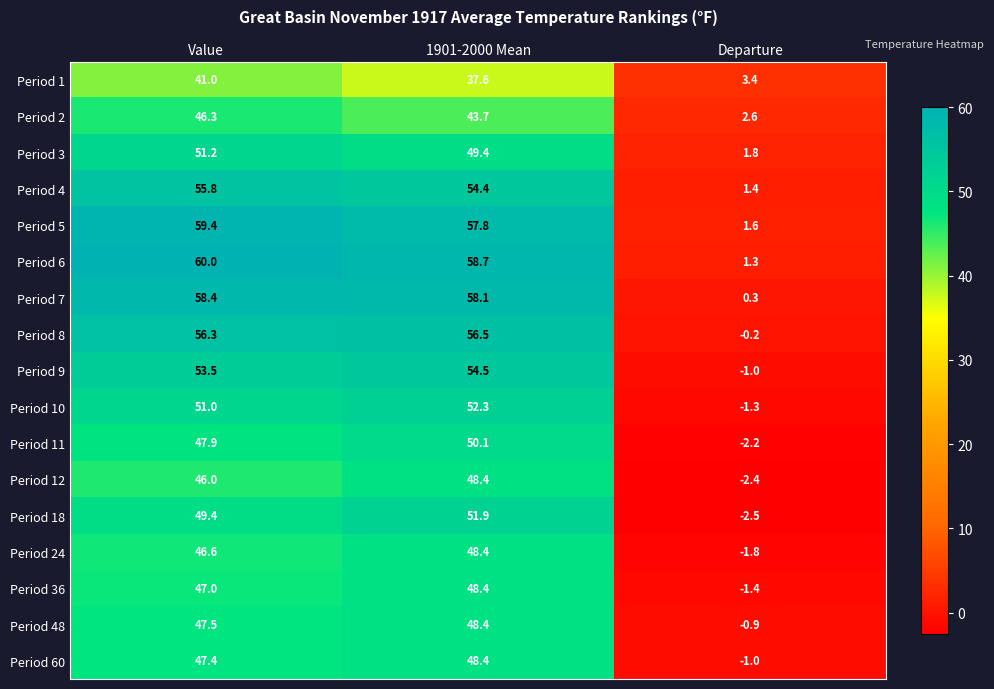

What value does the Period 60 series have at Value?

47.4